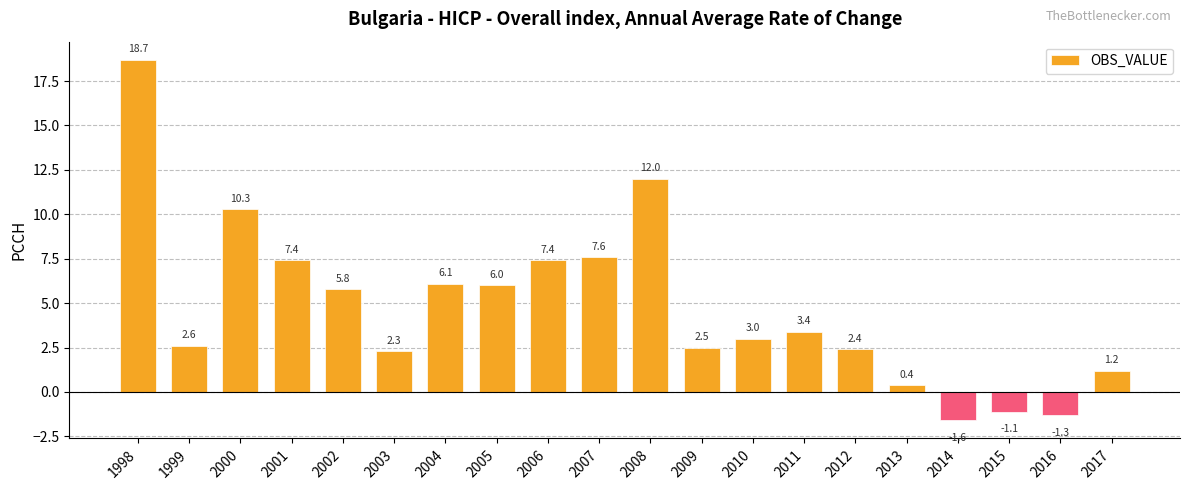

What is the sum of all values?

95.1